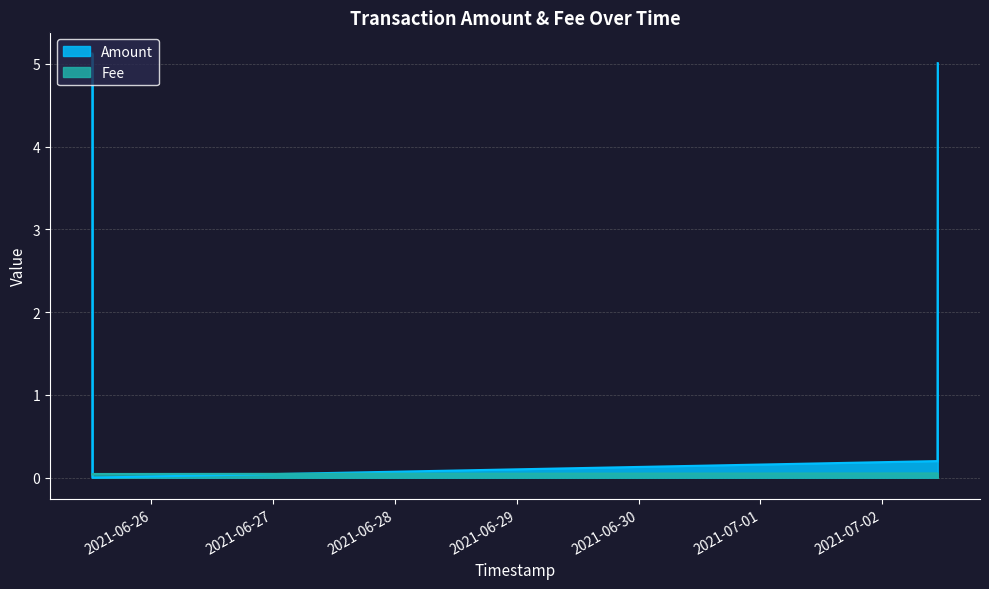

Does the chart have visible grid lines?

Yes